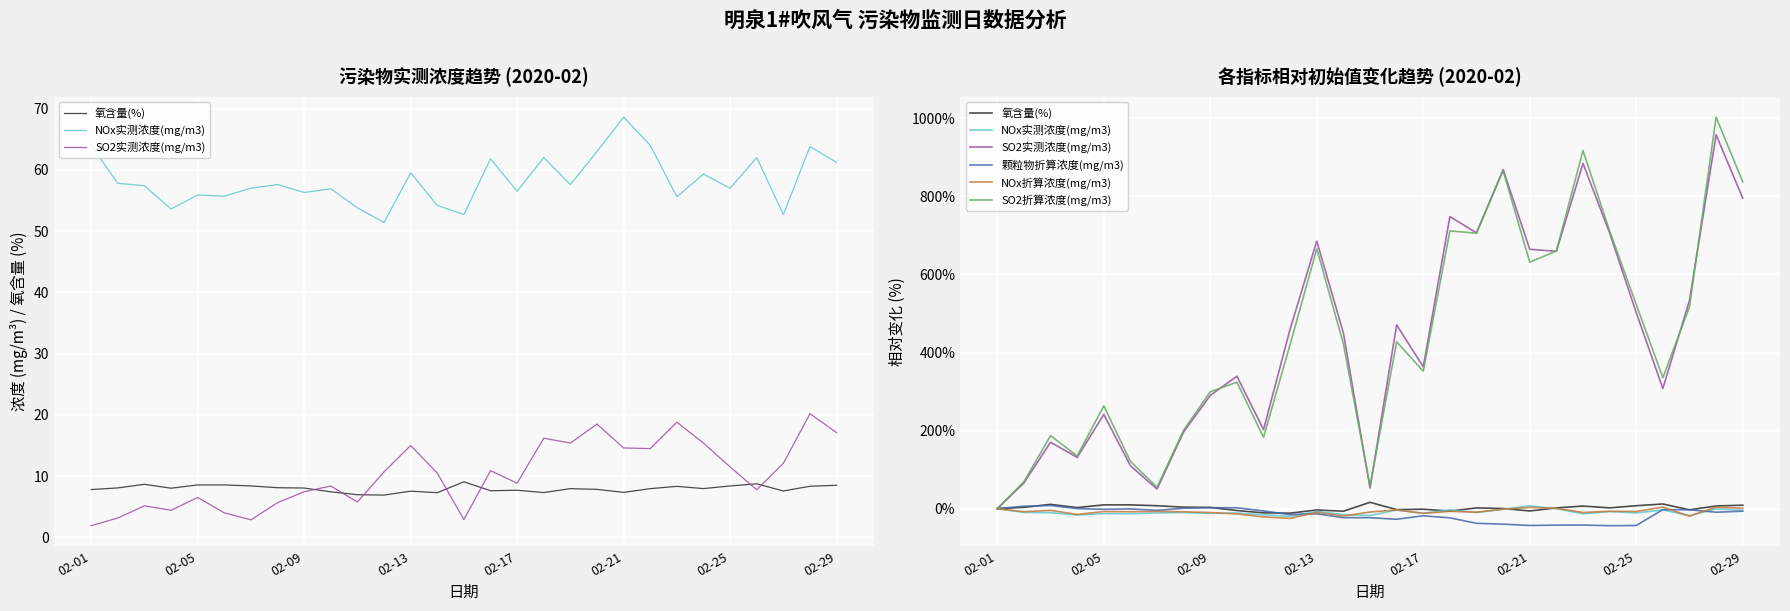

True or false: NOx折算浓度(mg/m3) and SO2实测浓度(mg/m3) cross at least once.

False